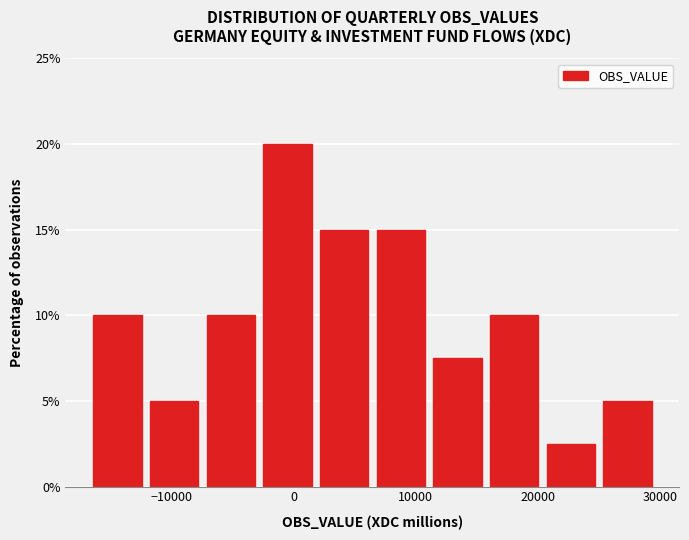

Which range on the x-axis has the tallest bar?

-3000 to 2000